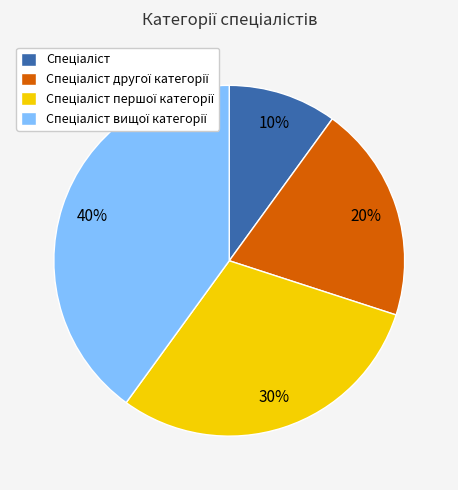

To the nearest percent, what is the average slice percentage?

25%